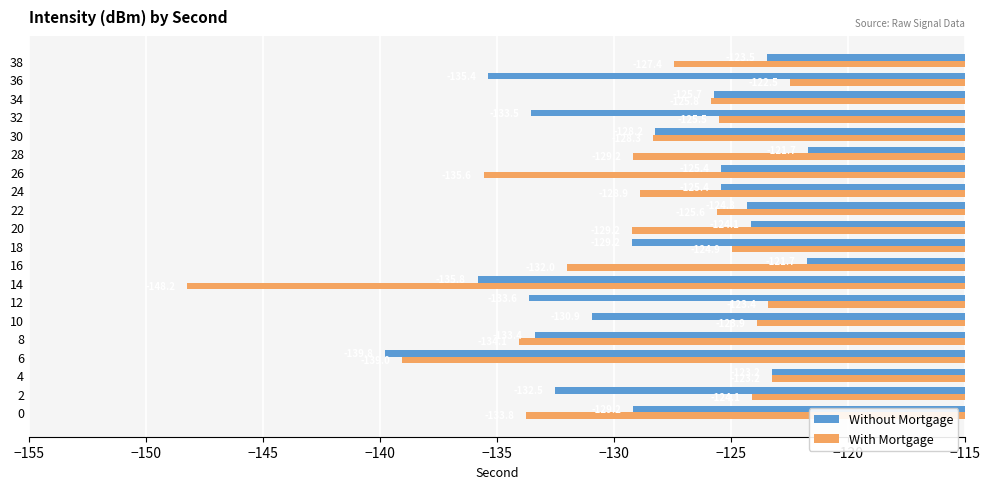

True or false: With Mortgage has a value of -127.4 at 38.

True